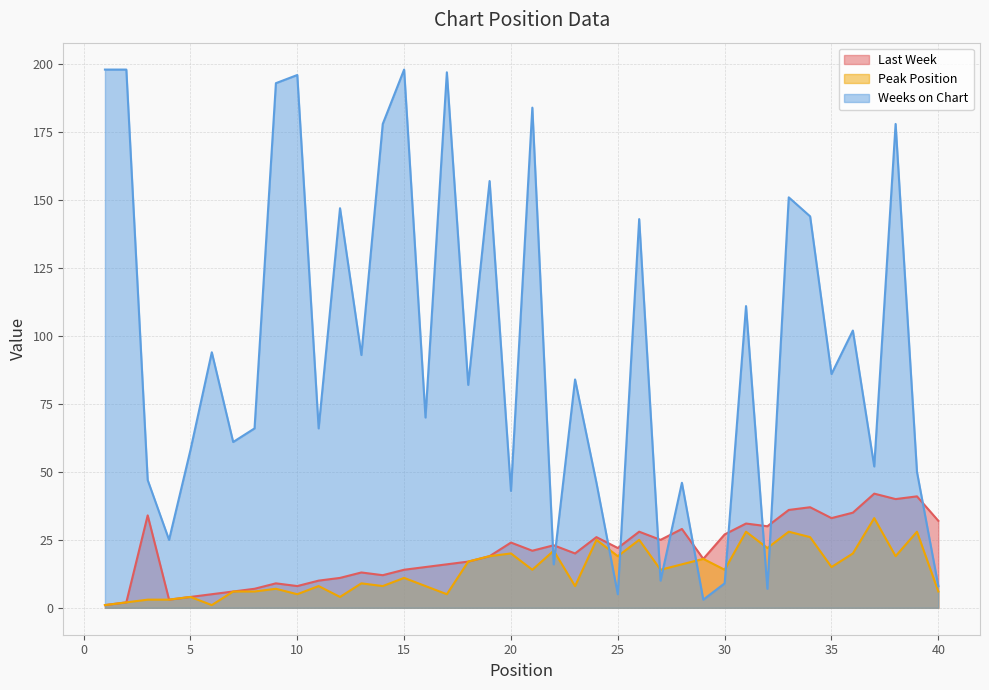

At which category does Weeks on Chart reach its first local valley?

4